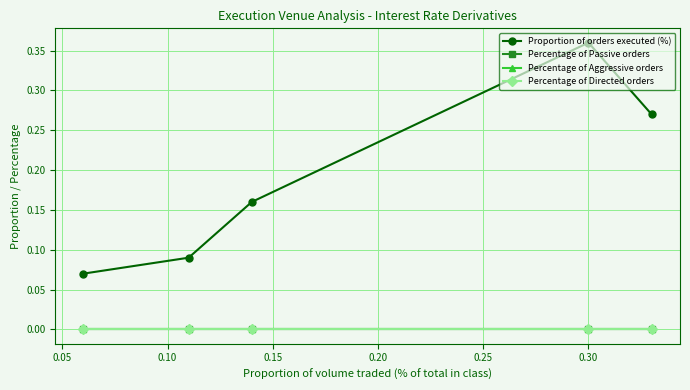

Does the chart display data point markers on the line(s)?

Yes